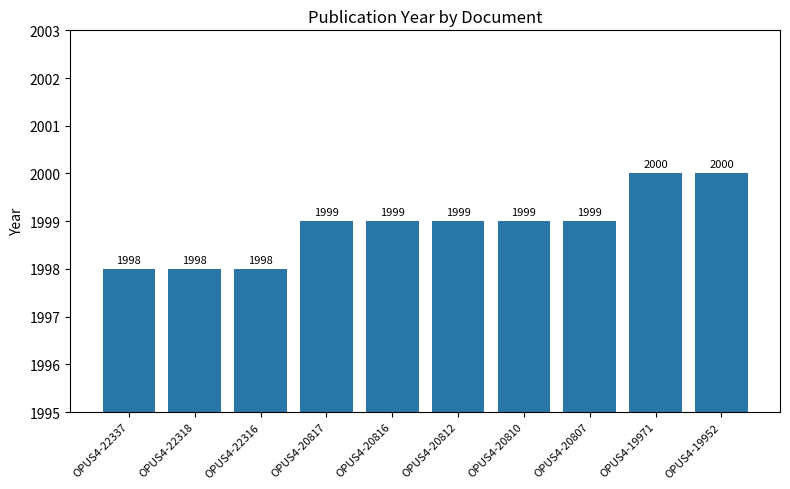

Count the number of categories in the chart.

10